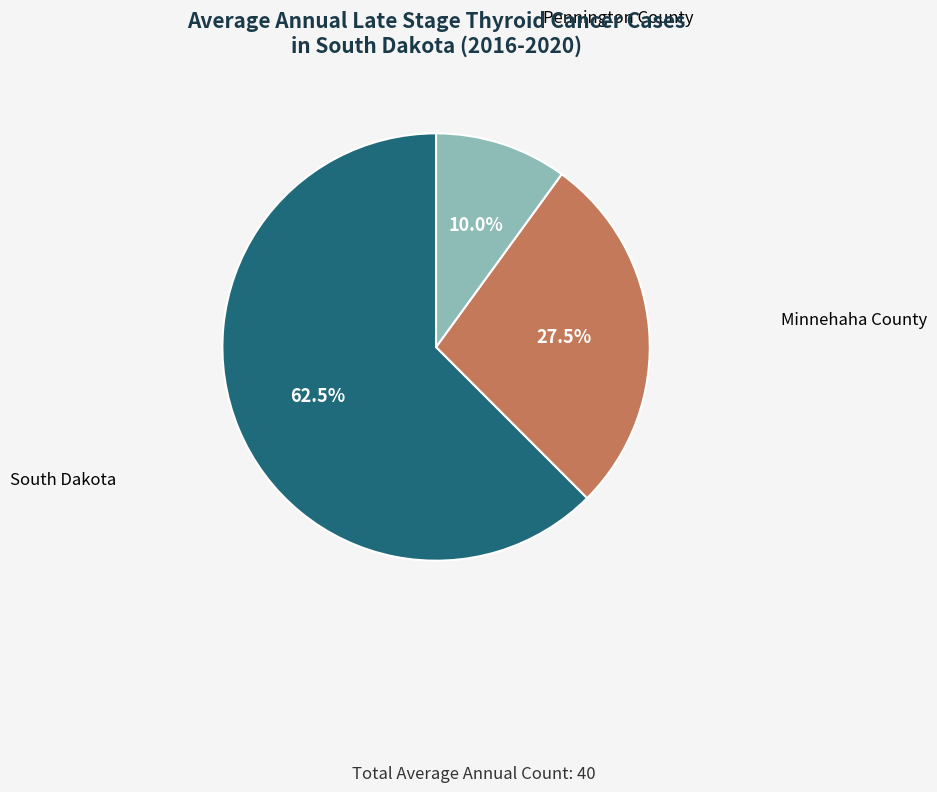

What percentage do Pennington County and South Dakota together represent?

72.5%